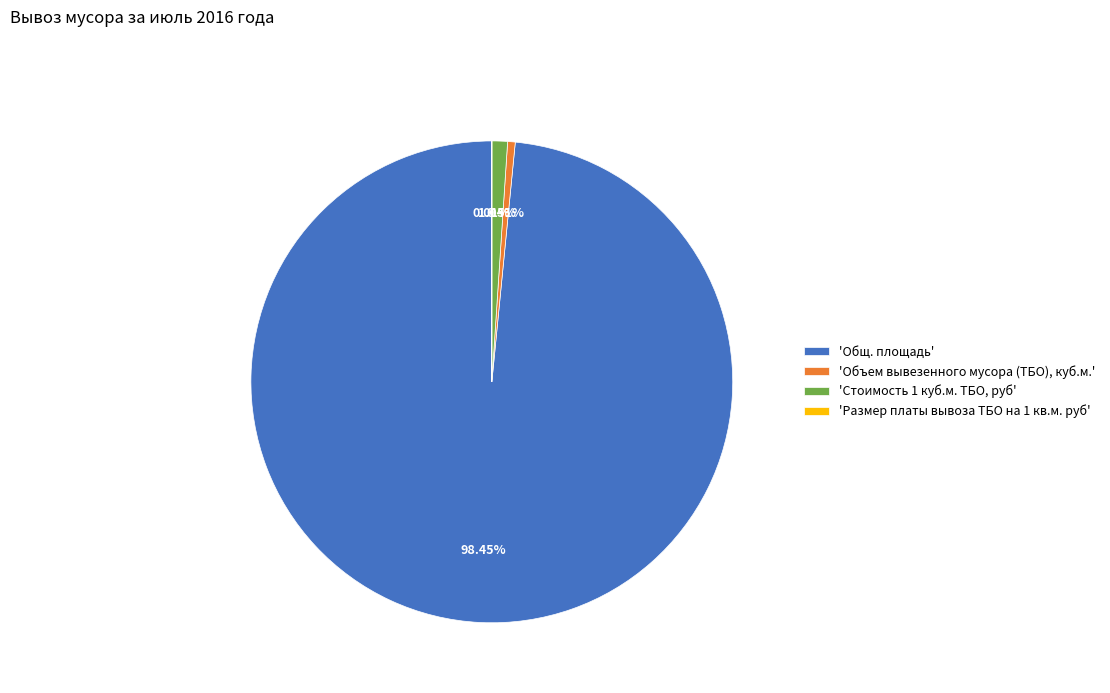

Which category has the biggest portion of the pie?

'Общ. площадь'